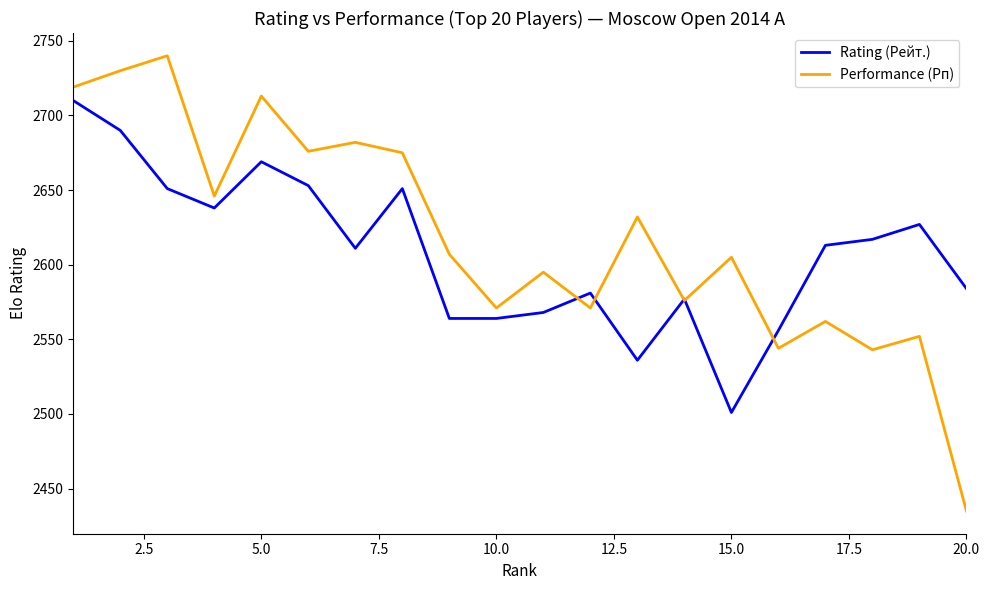

What is the greatest value displayed?

2740